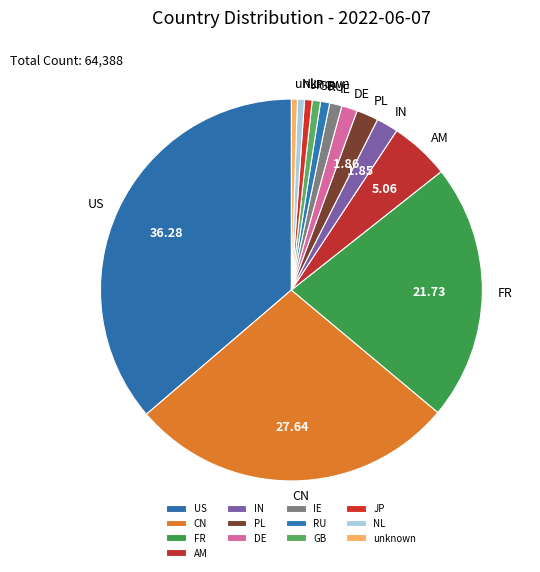

Which has a higher value, IN or unknown?

IN